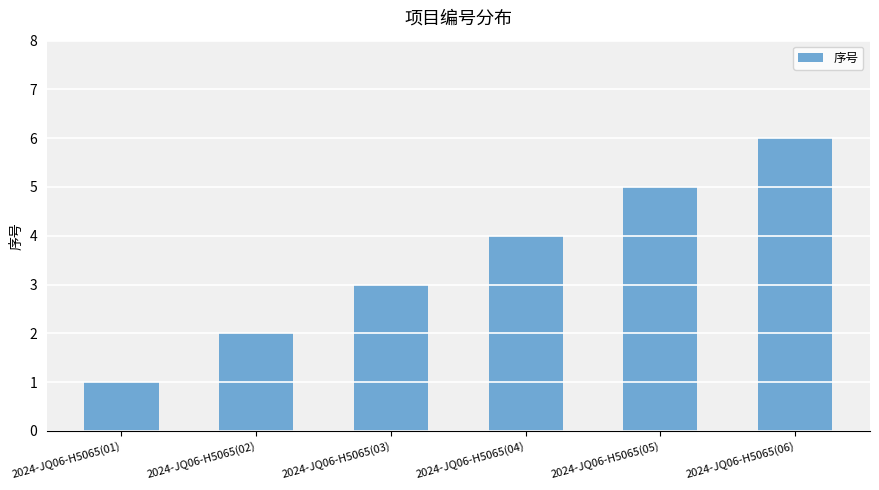

What is the label of the 1st bar from the left?

2024-JQ06-H5065(01)